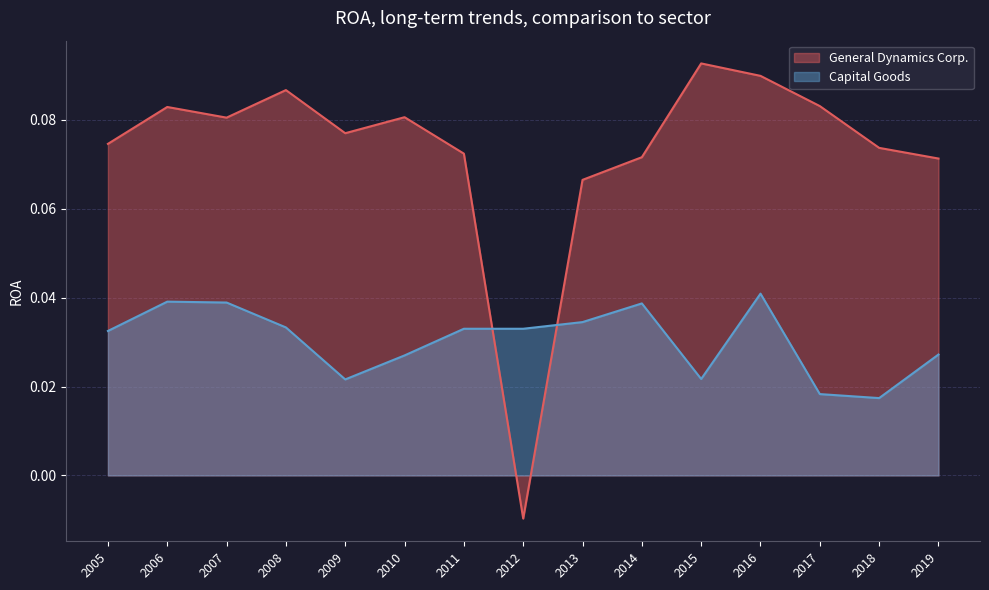

What are all the series names shown in the legend?

General Dynamics Corp., Capital Goods